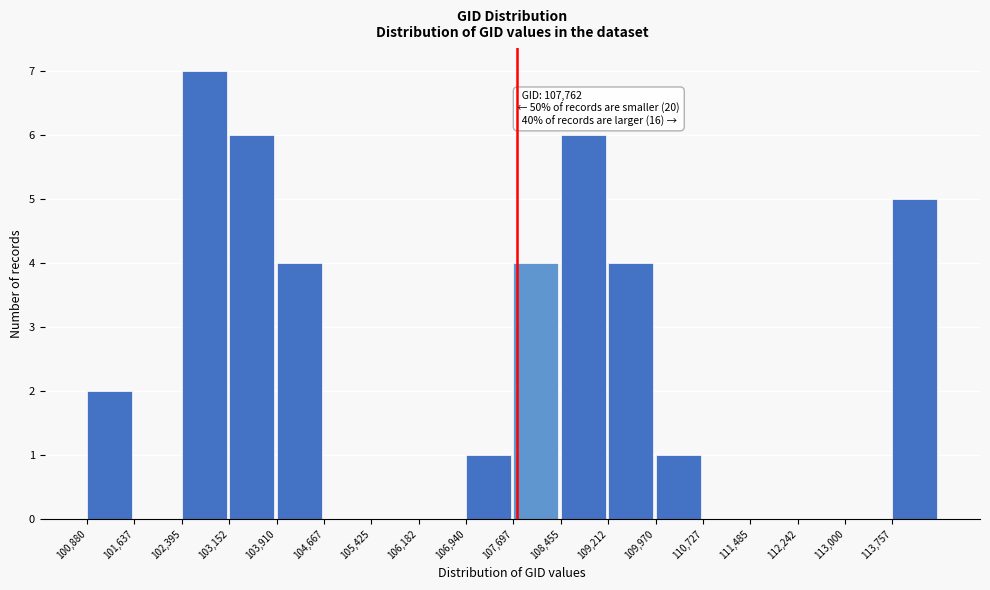

Which range on the x-axis has the tallest bar?

102400 to 103200